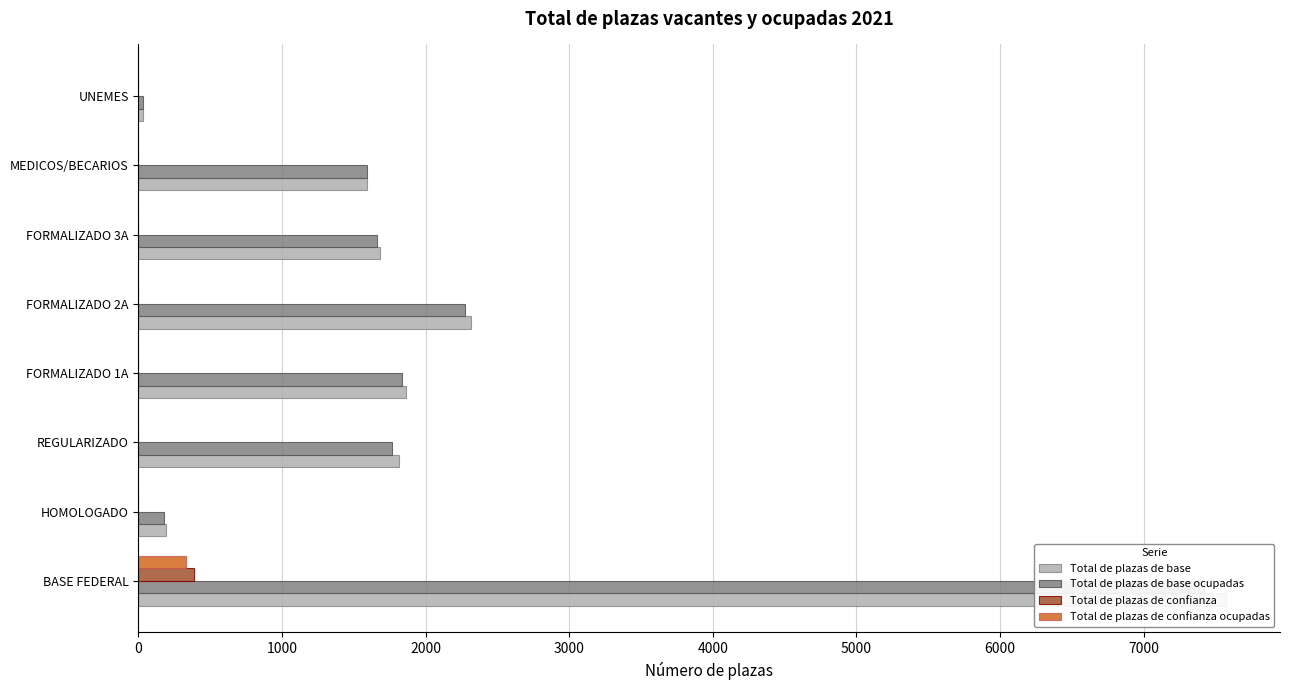

What is the difference between the highest and lowest values at BASE FEDERAL?

7237